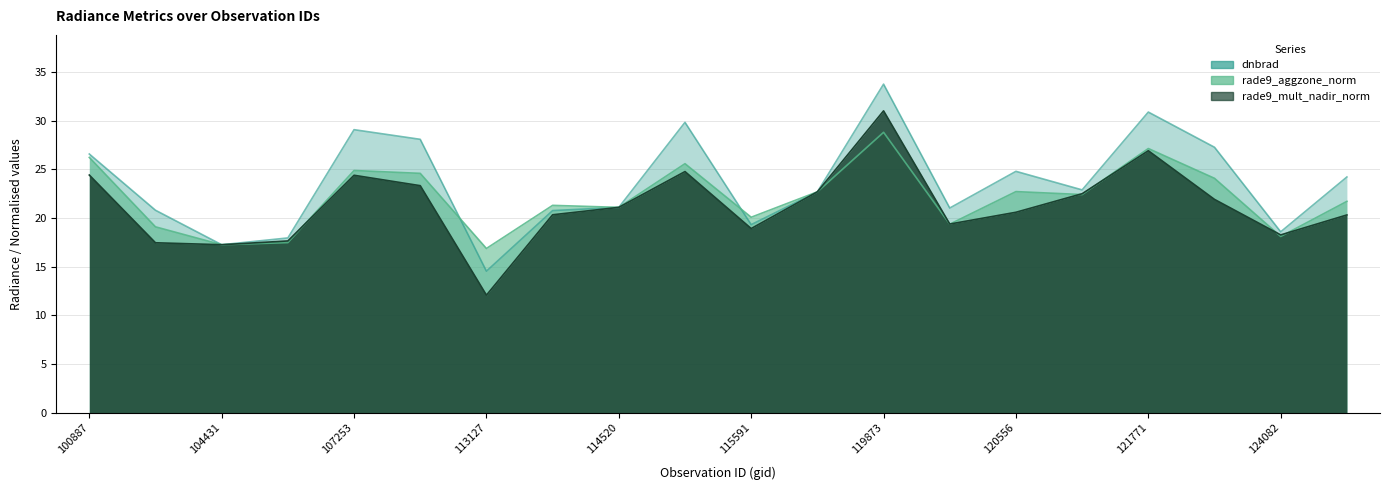

The value of rade9_aggzone_norm at 107081 is 17.5. True or false?

True